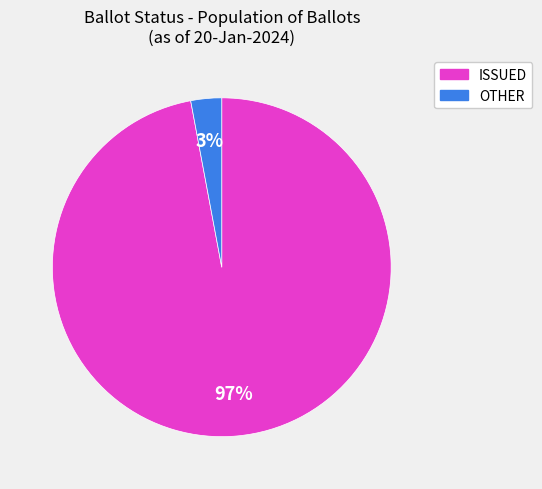

Is it true that OTHER is 10% of the pie?

False